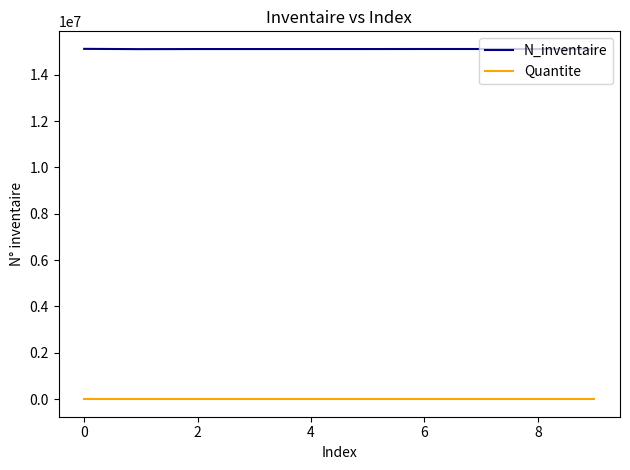

Which series has the largest range (max minus min)?

N_inventaire